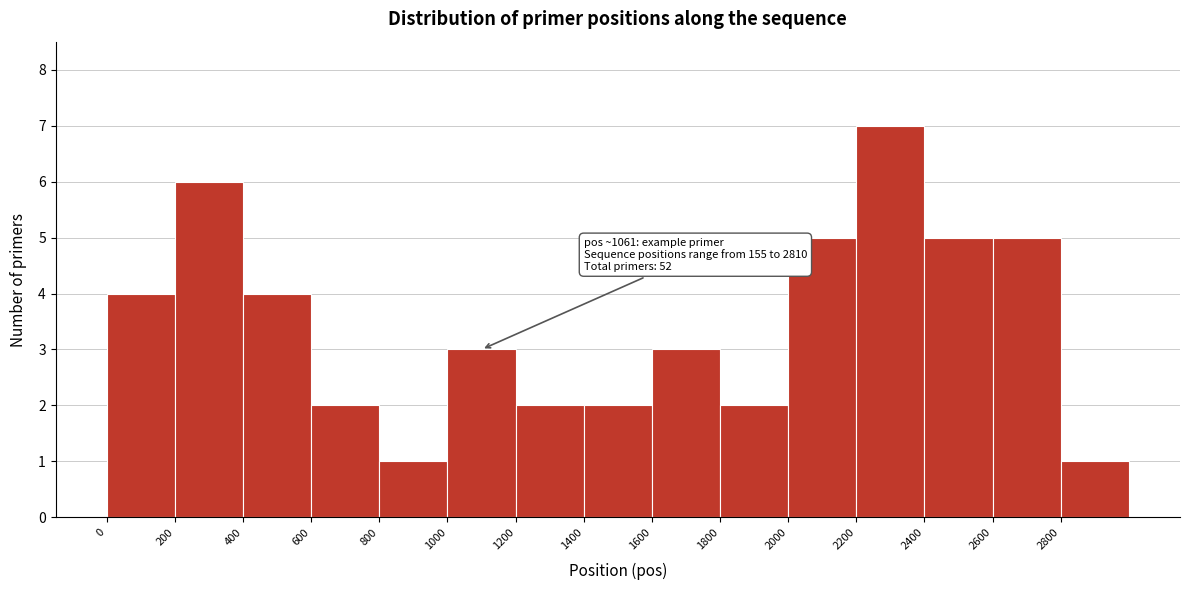

Over which range of the x-axis is the bar tallest?

2200 to 2400